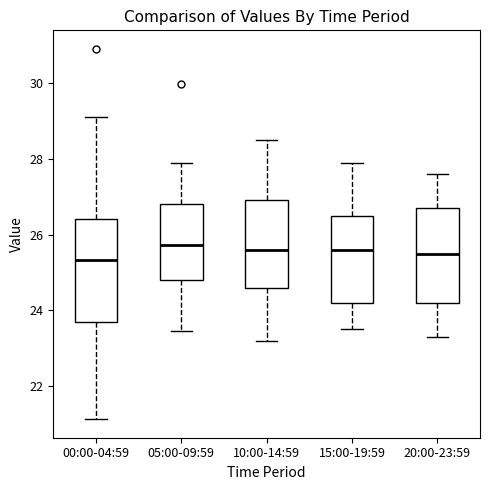

Reading left to right, transcribe this box plot: for each box, give where its median line is, the range the box spans, and where its two whiskers end, as read against the y-axis. The values are not printed on the chart, so give them approximately, as read against the axis.

00:00-04:59: median 25.4, box 23.8 to 26.4, whiskers 21.2 to 29.2
05:00-09:59: median 25.8, box 24.8 to 26.8, whiskers 23.4 to 28.0
10:00-14:59: median 25.6, box 24.6 to 27.0, whiskers 23.2 to 28.6
15:00-19:59: median 25.6, box 24.2 to 26.6, whiskers 23.6 to 28.0
20:00-23:59: median 25.6, box 24.2 to 26.8, whiskers 23.4 to 27.6